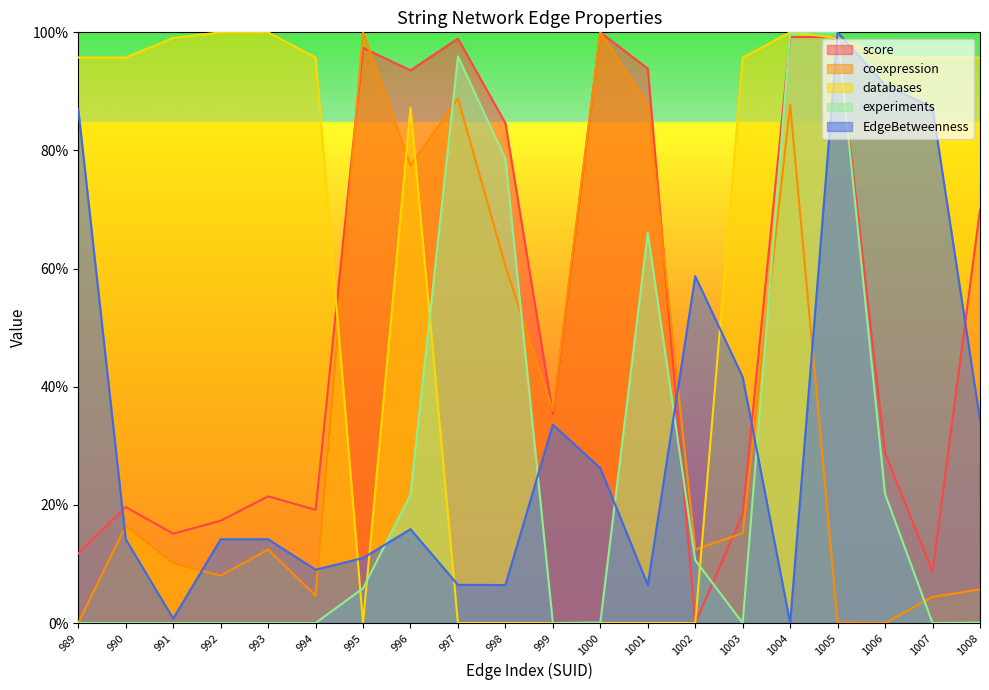

What is the sum of all score values?

10.3